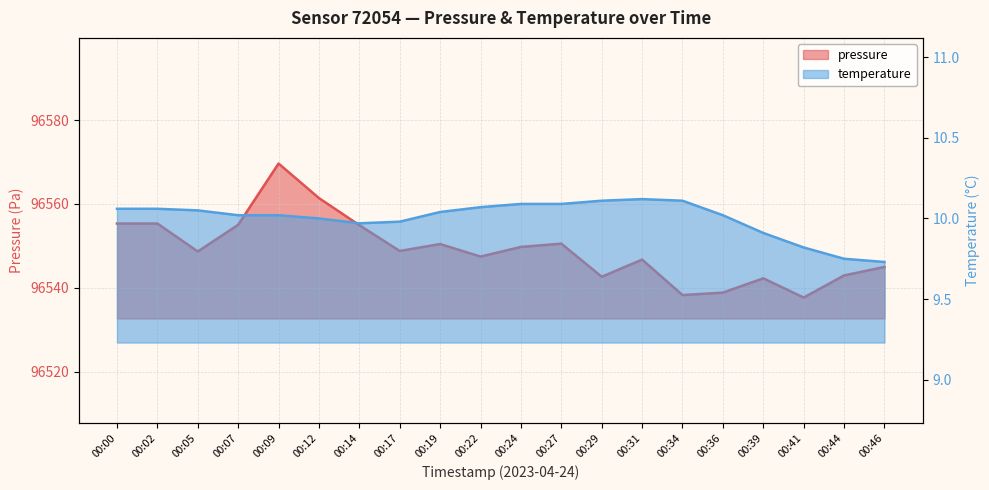

What is the sum of the temperature values at 00:05 and 00:14?

20.0